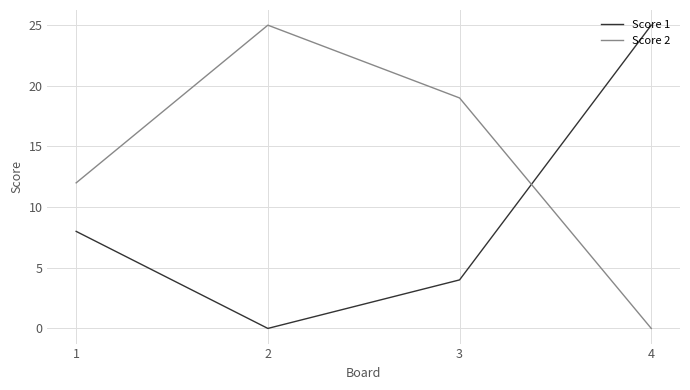

Count the number of categories in the chart.

4